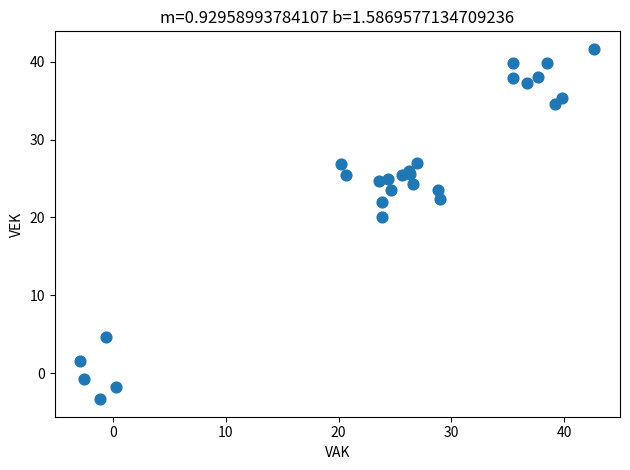

What Y value in the scatter plot is closest to 19?

20.1